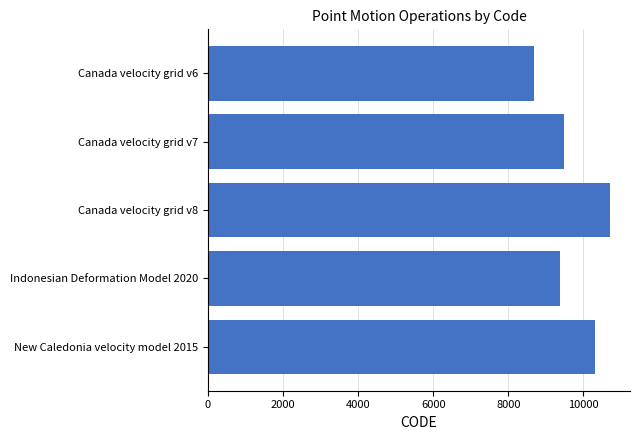

Where is the data nearest to the value 9691?

Canada velocity grid v7